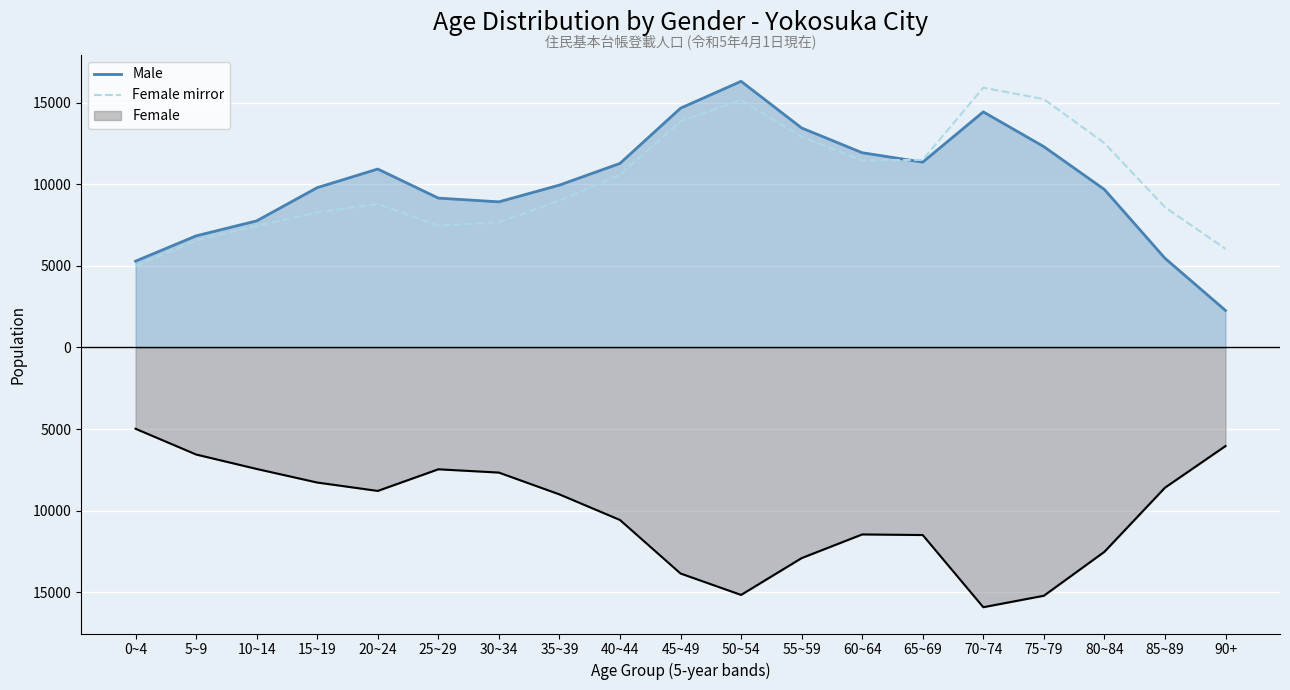

At which category does Male (line) reach its first local valley?

30~34